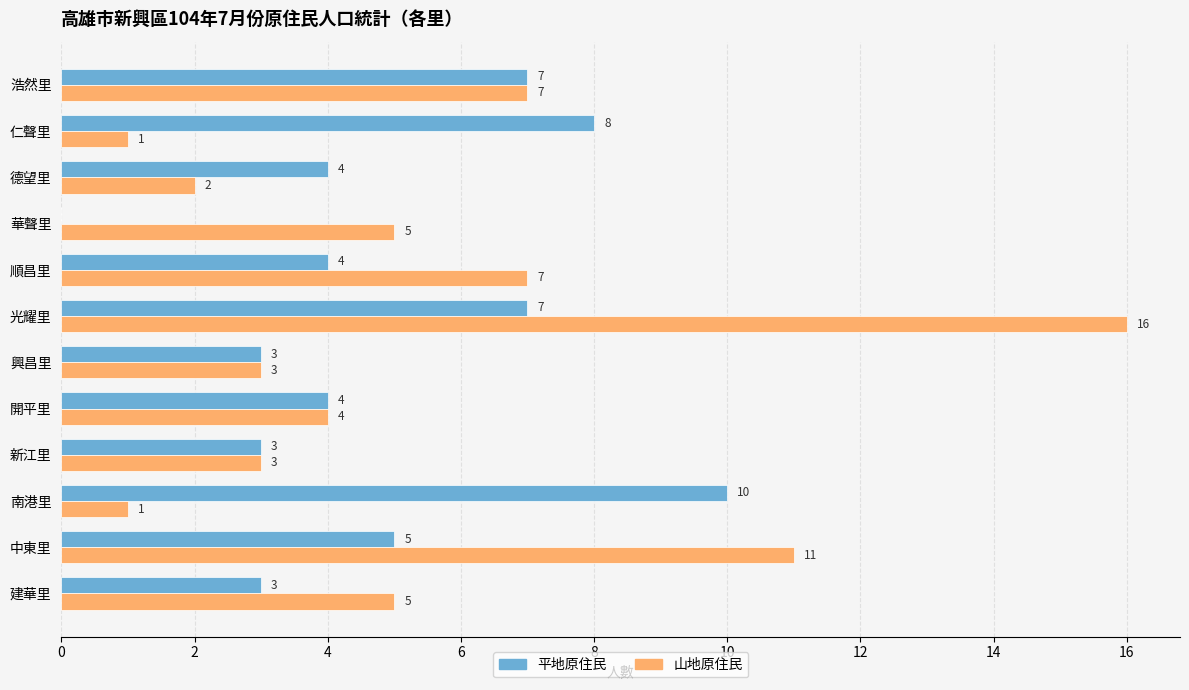

Between 中東里 and 建華里, which series saw the biggest shift?

山地原住民